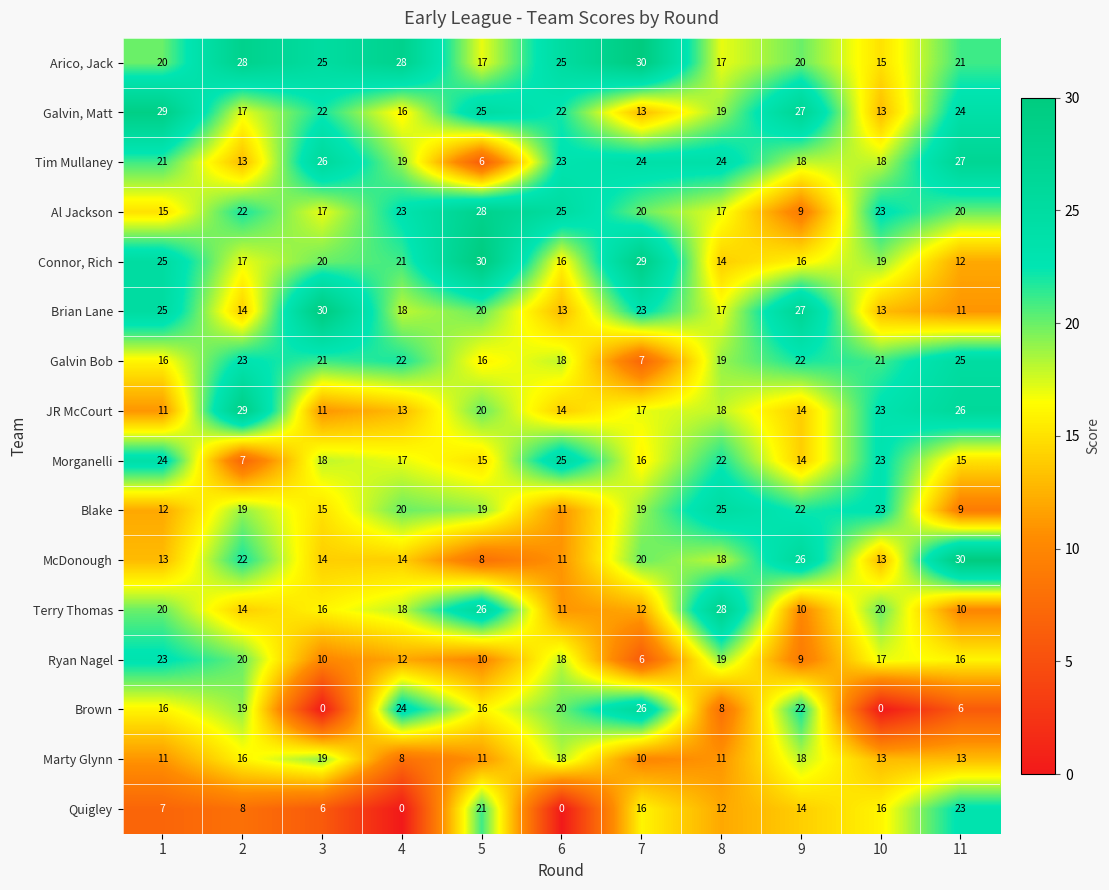

Which series has the largest total across all categories?

Arico, Jack